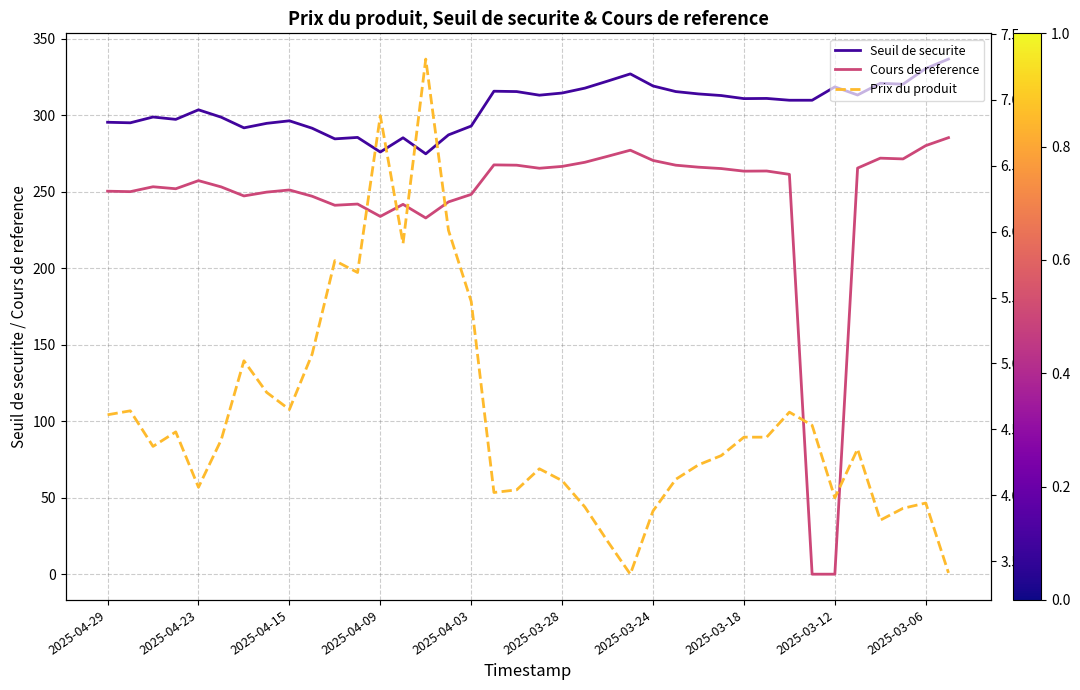

True or false: Cours de reference and Seuil de securite cross at least once.

False